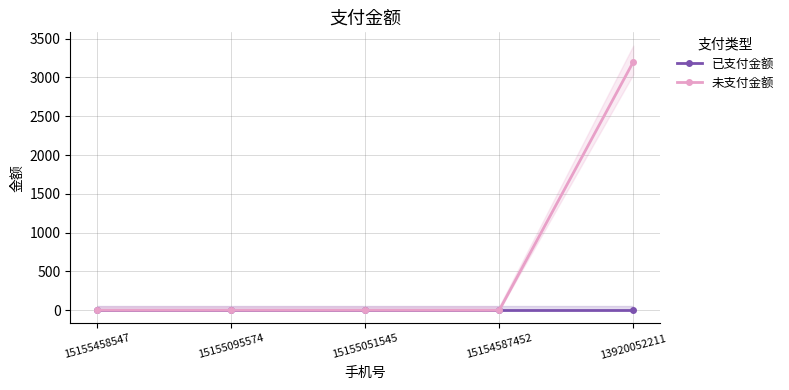

Is it true that 未支付金额 equals 0 at 15155095574?

True